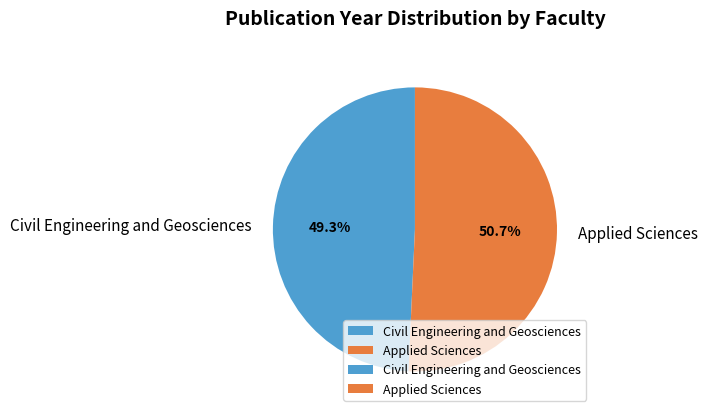

What percentage do Applied Sciences and Civil Engineering and Geosciences together represent?

100.0%